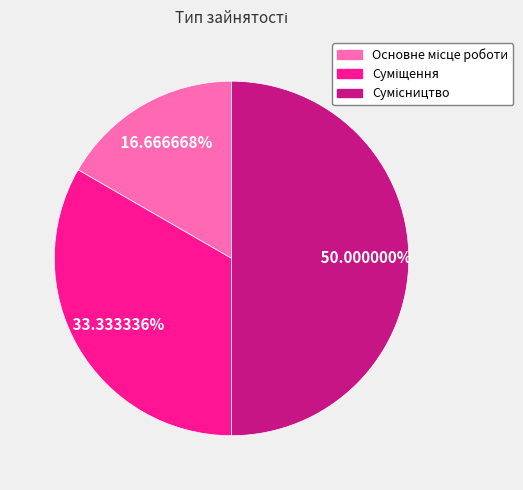

Is there a majority slice in this chart?

No